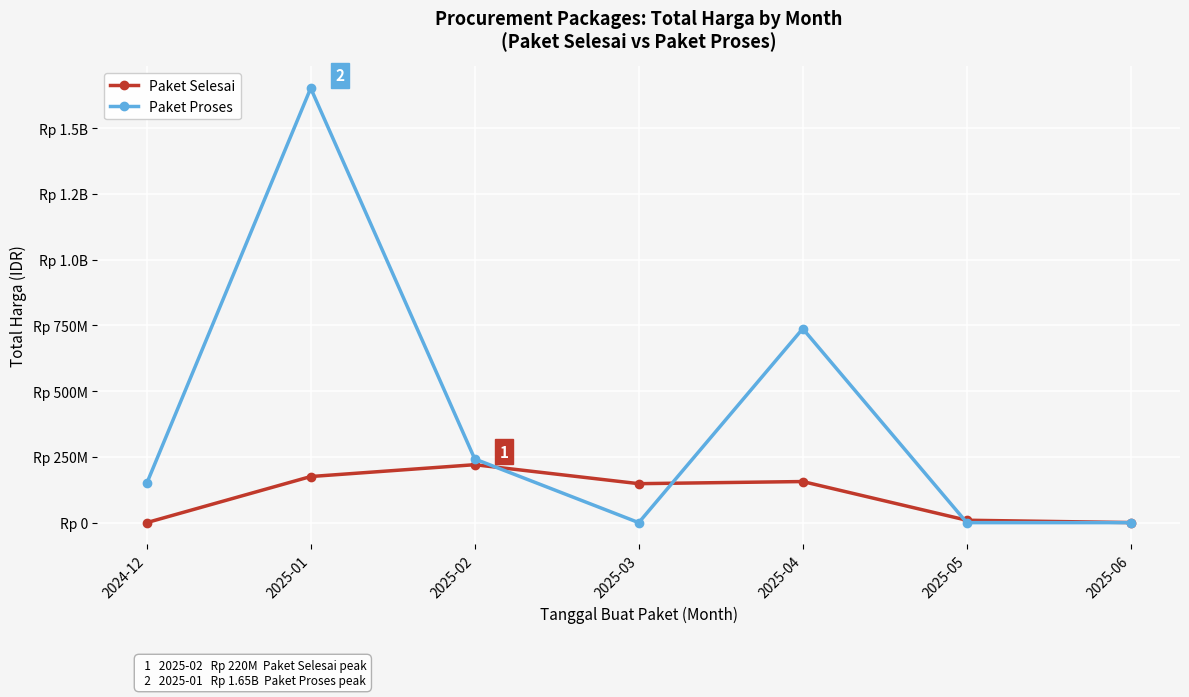

Is this an area chart (filled region under the line)?

No